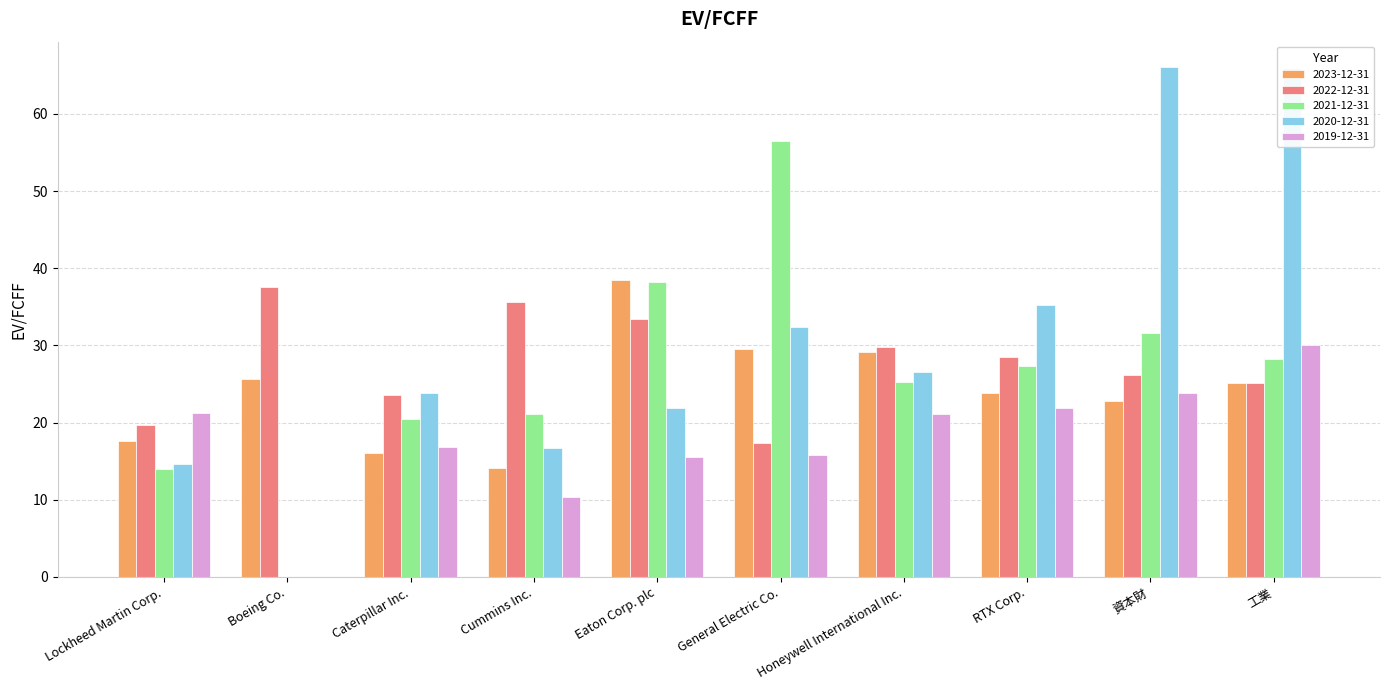

Is it true that 2023-12-31 equals 16.1 at Caterpillar Inc.?

True